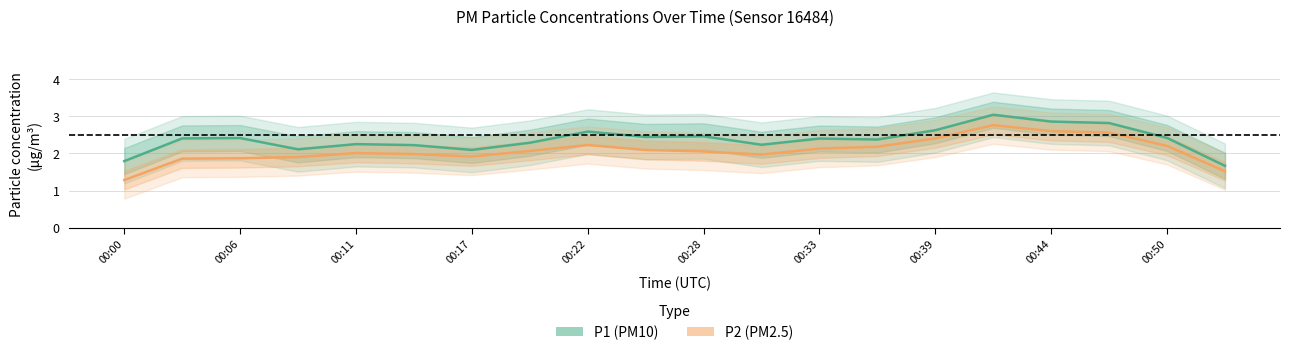

At 00:17, list the series in order from largest to smallest.

P1 (PM10), P2 (PM2.5)